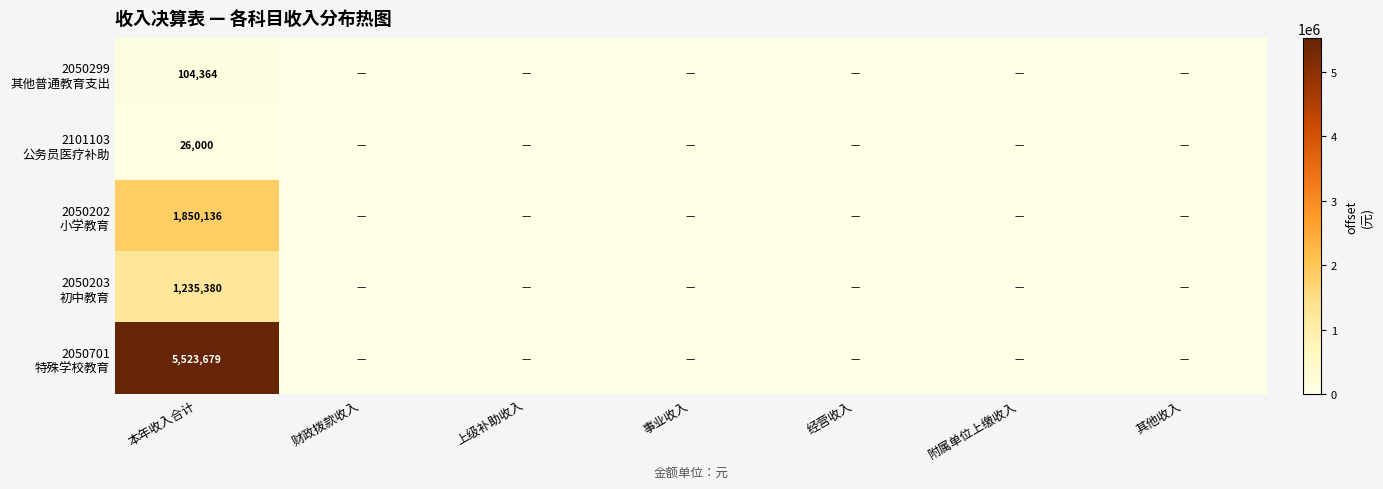

What is the difference between the highest and lowest values at 本年收入合计?

5497679